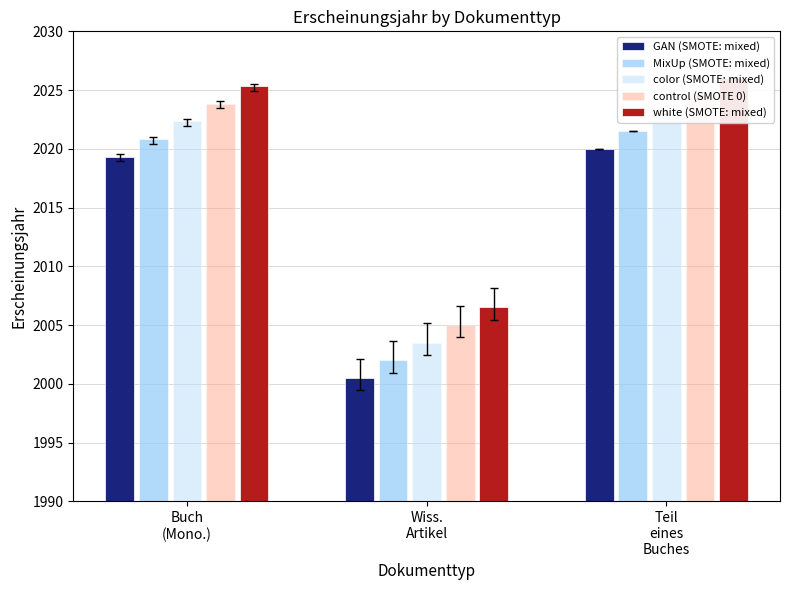

Between Teil
eines
Buches and Buch
(Mono.), which is larger?

Teil
eines
Buches